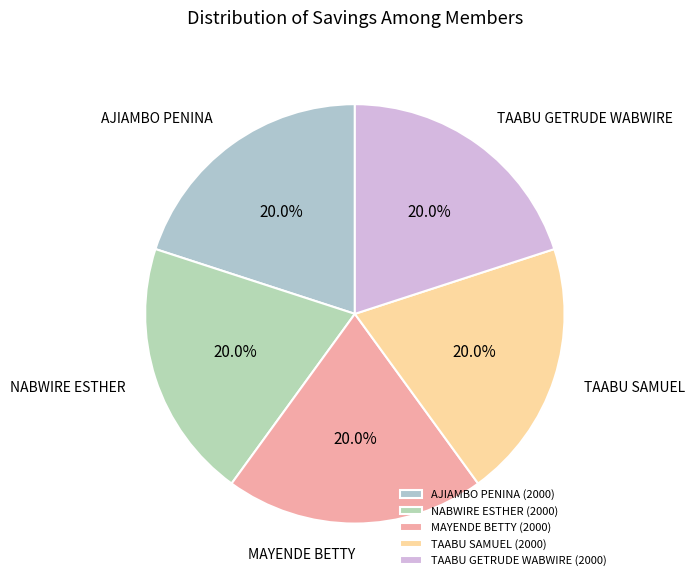

What is the total percentage of TAABU SAMUEL and NABWIRE ESTHER?

40.0%